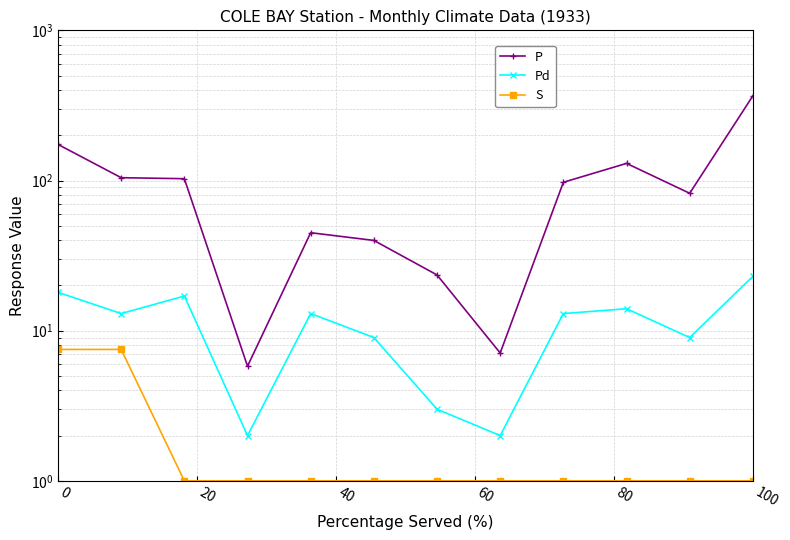

True or false: S and P cross at least once.

False